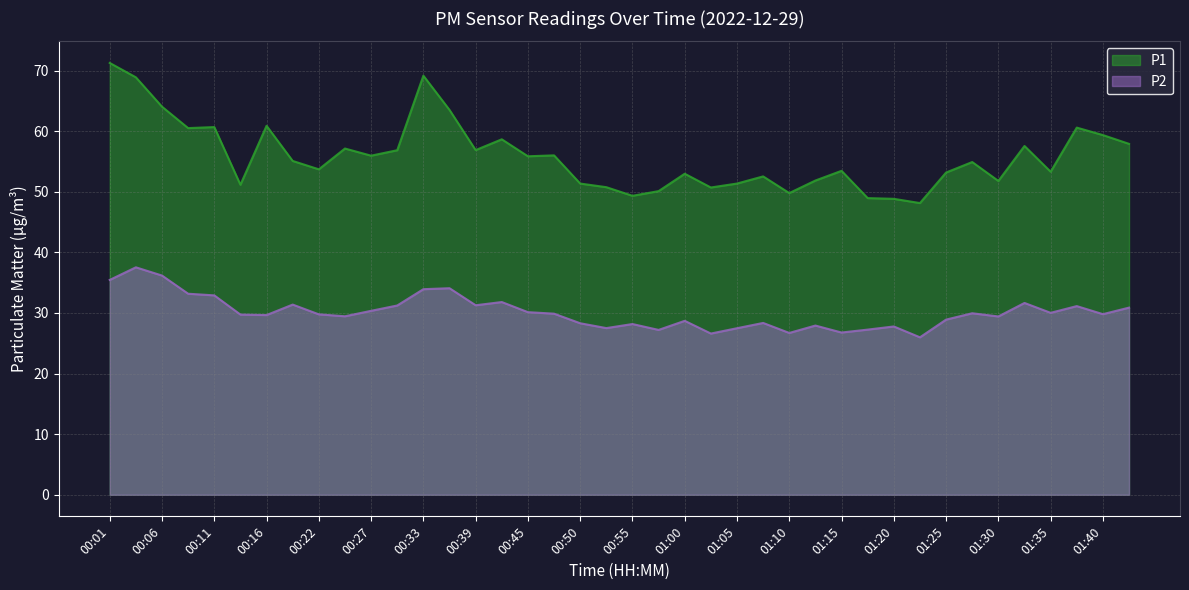

Does the chart display data point markers on the line(s)?

No